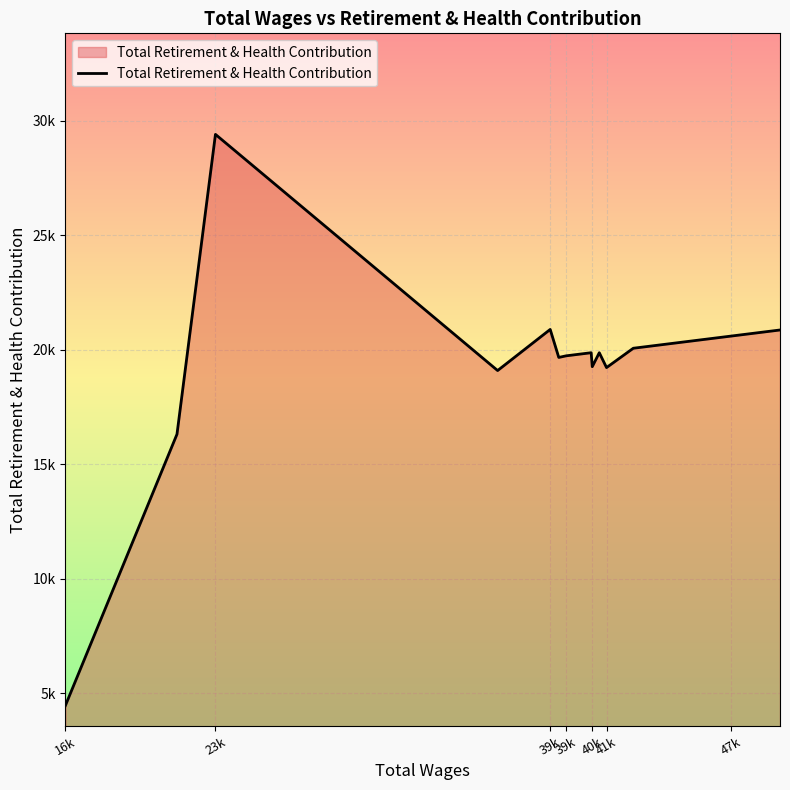

List the labels in order of value, largest first.

23658.0, 39040.0, 49600.0, 47369.0, 42859.0, 41296.0, 40923.0, 39772.0, 39434.0, 40973.0, 41629.0, 36624.0, 21890.0, 16763.0